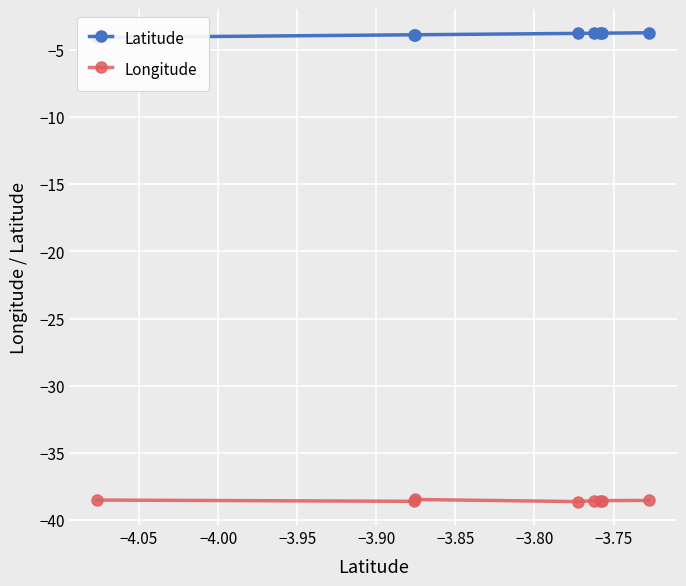

Rank the series by their average value, from highest to lowest.

Latitude, Longitude